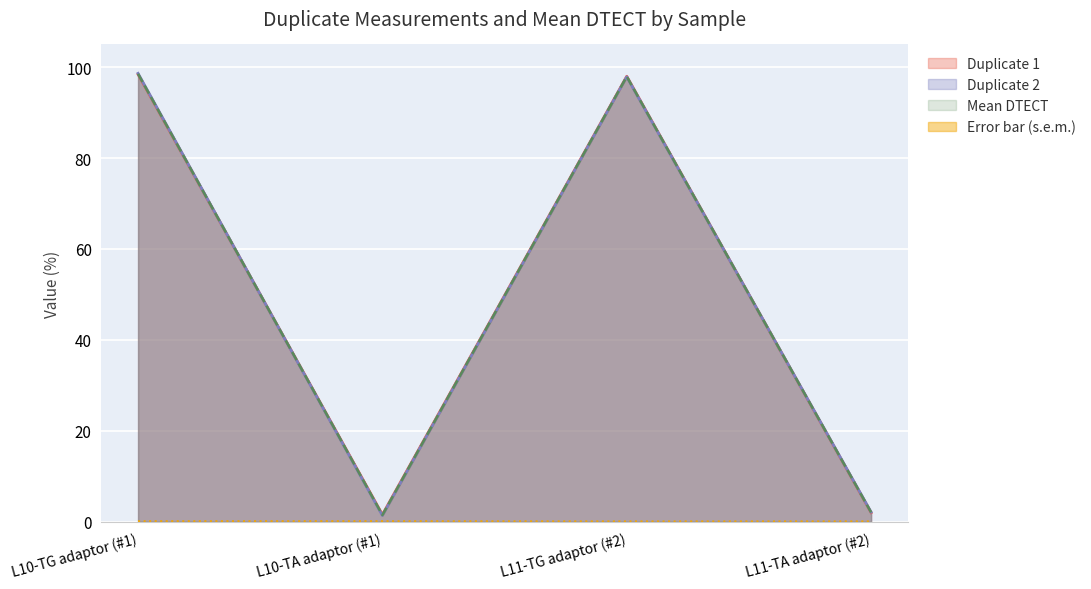

How many lines are shown in the chart?

4